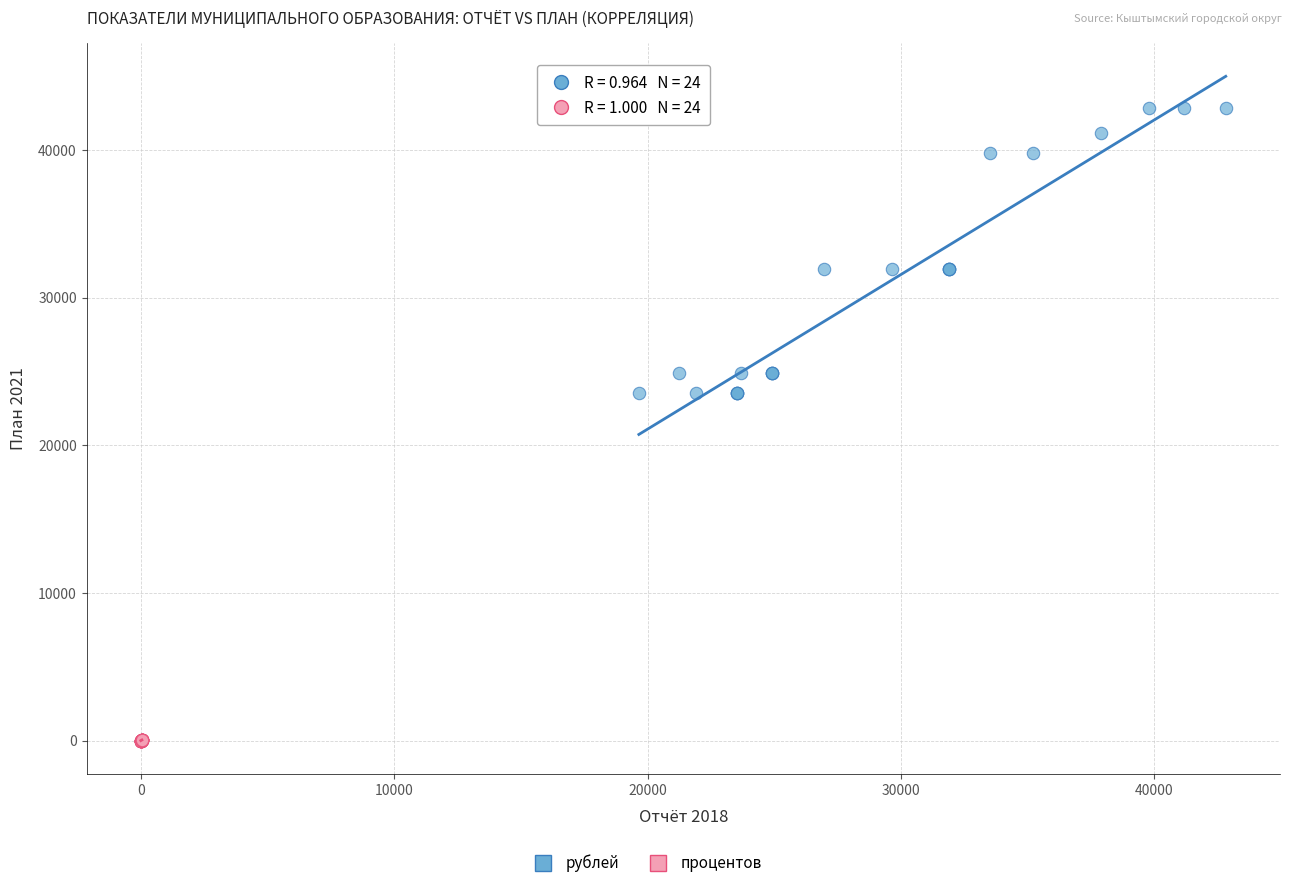

Which series contains the highest Y value?

рублей